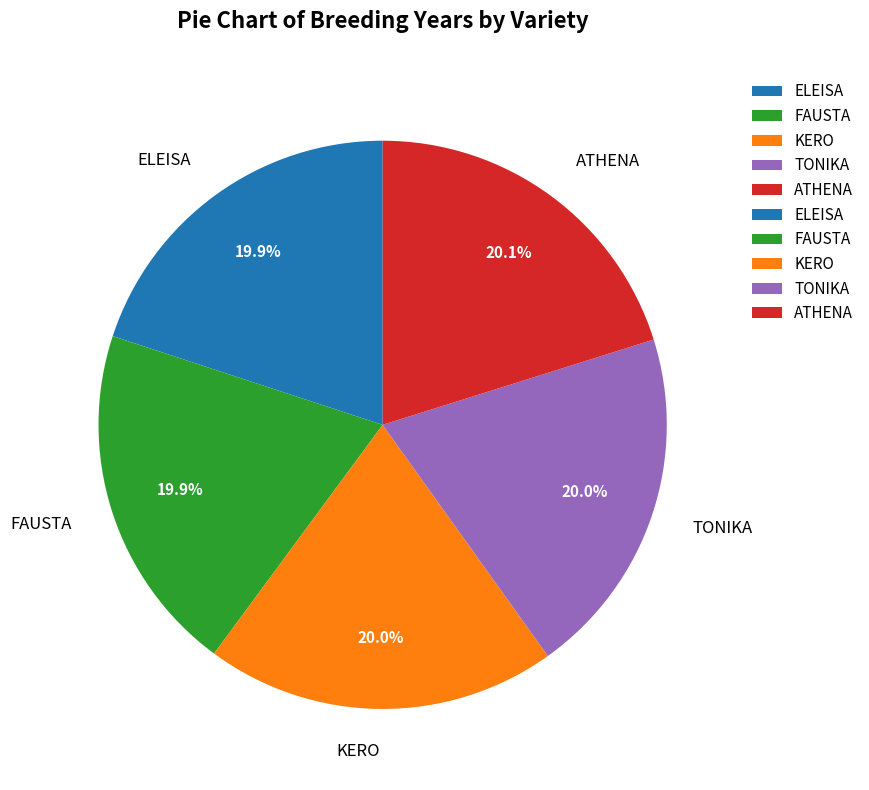

Does KERO account for over 50% of the chart?

No